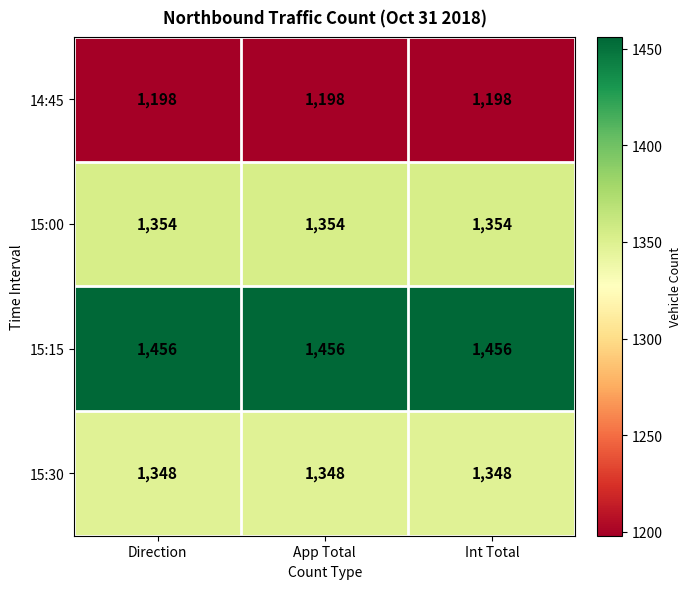

The 15:15 series shows 2361 at App Total. True or false?

False